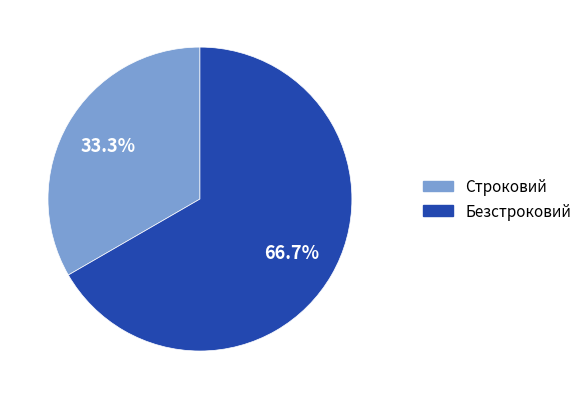

What is the ratio of the value at Безстроковий to the value at Строковий?

2.0